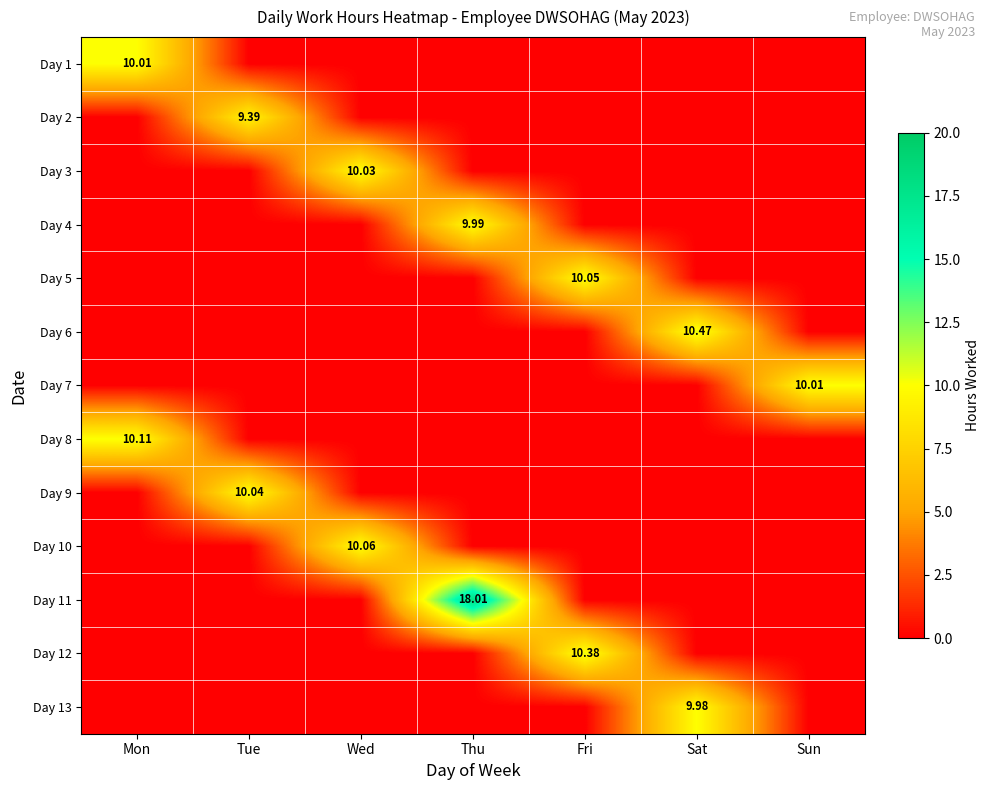

What is the difference between the highest and lowest values at Sat?

10.5